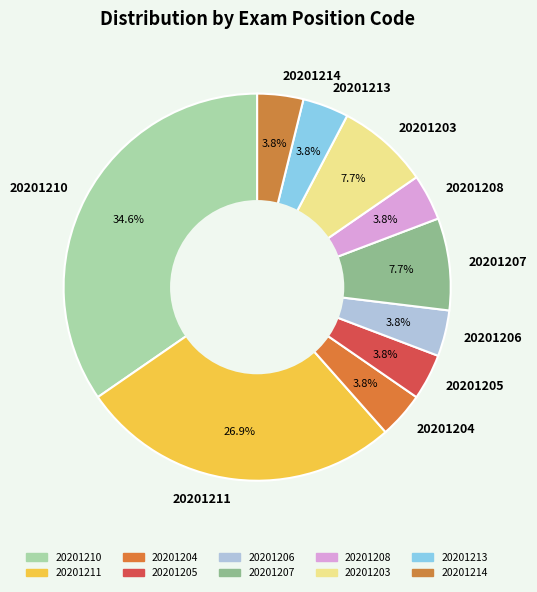

To the nearest percent, what percentage of the pie is 20201207?

8%